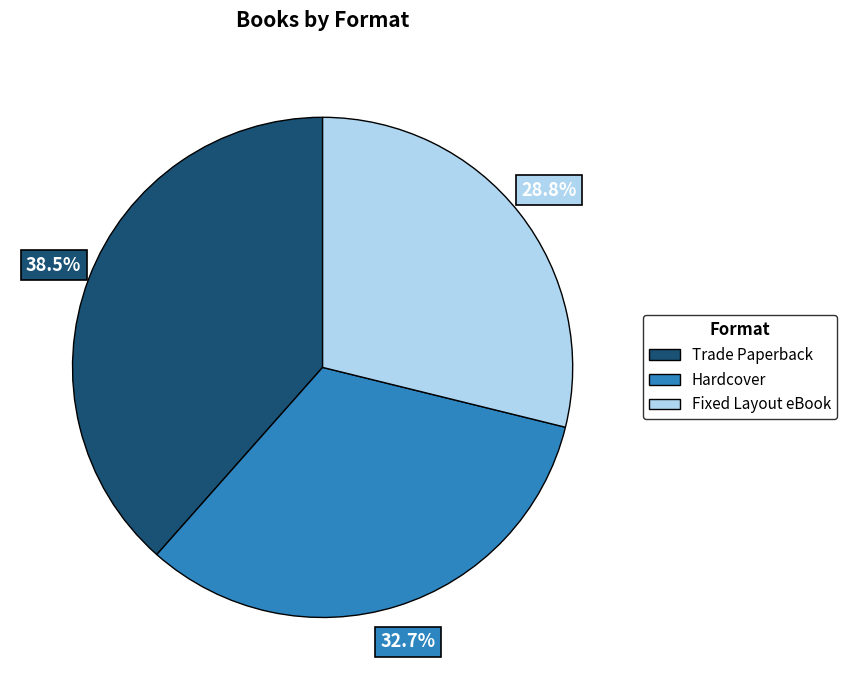

Which slice is the smallest?

Fixed Layout eBook